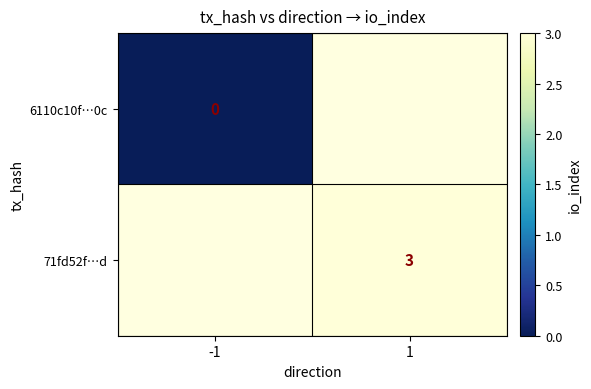

The value of 71fd52f…d at 1 is 1. True or false?

False